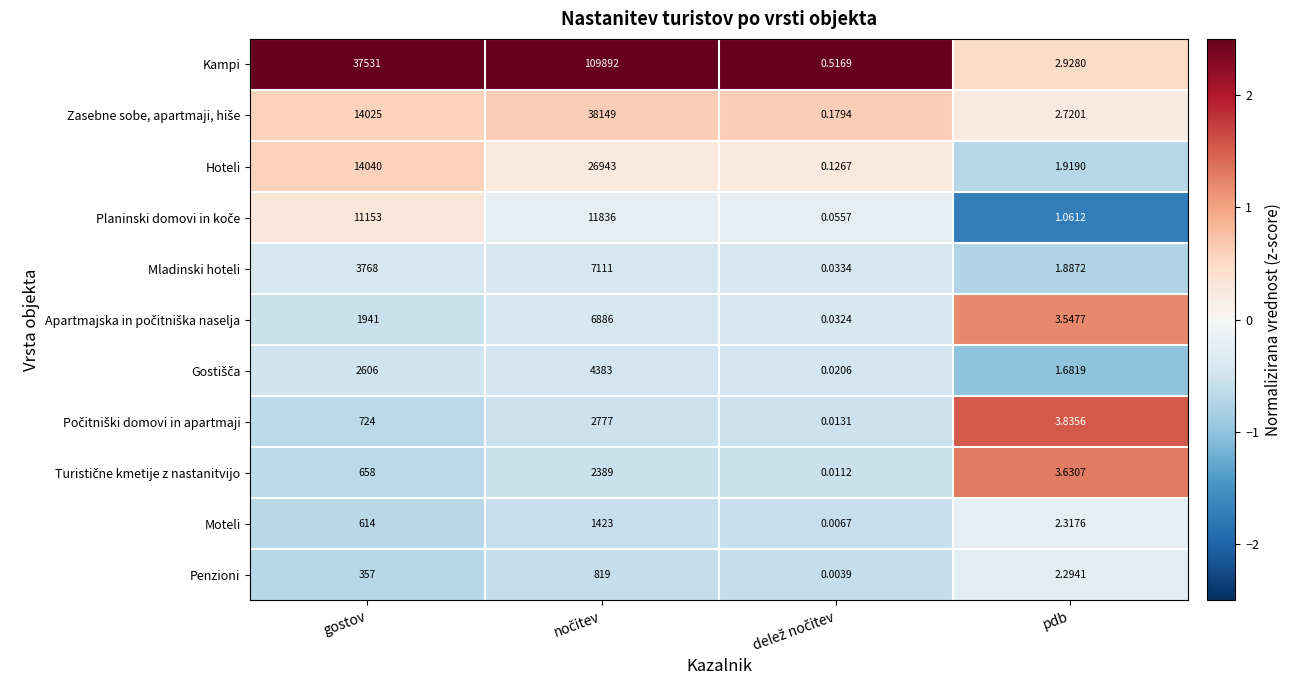

Which series has the largest total across all categories?

Kampi